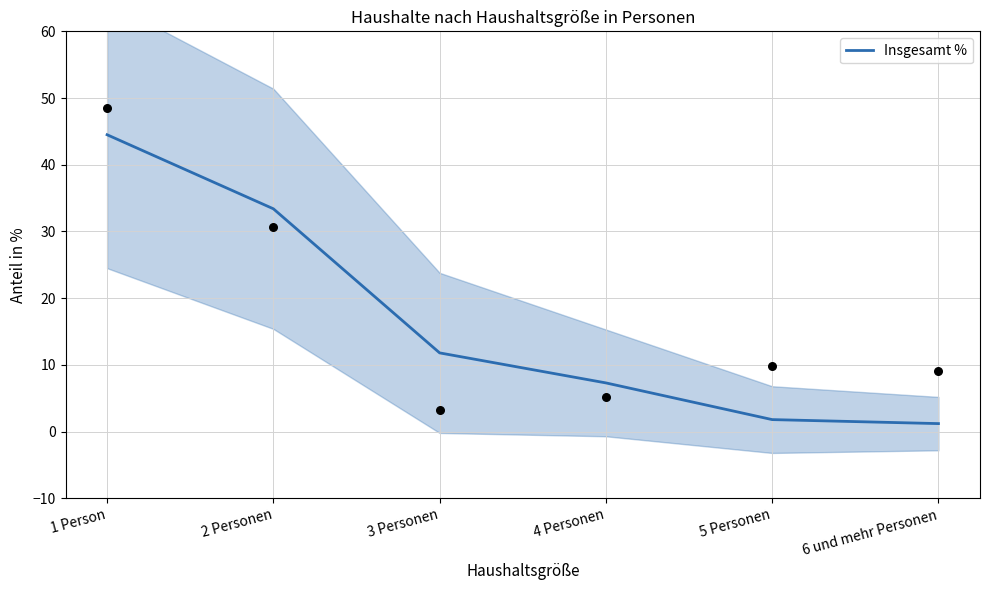

What is the ratio of the value at 1 Person to the value at 4 Personen?

6.1